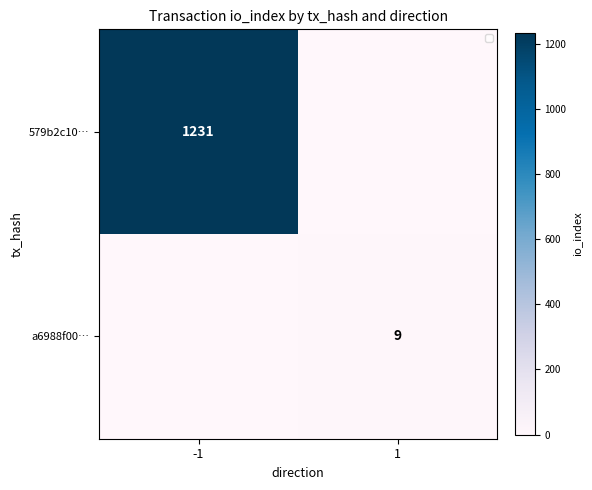

Between -1 and 1, which series saw the biggest shift?

579b2c10…